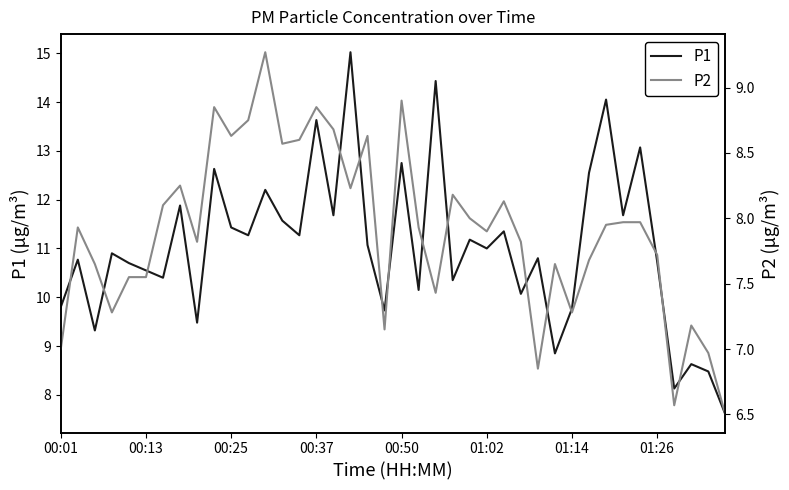

The P1 series shows 7.8 at 00:50. True or false?

False